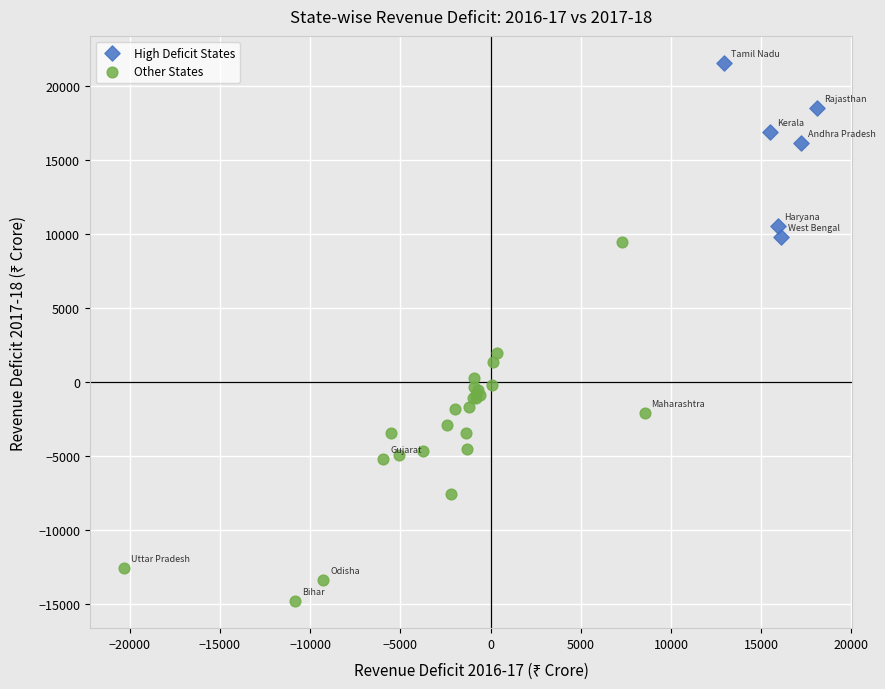

What are all the series names shown in the legend?

High Deficit States, Other States